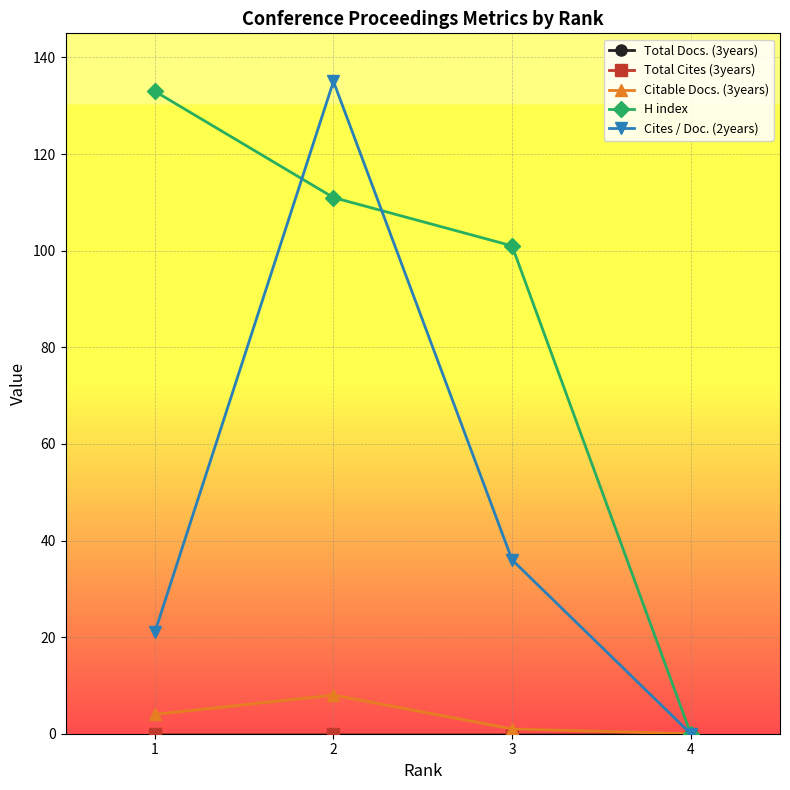

True or false: Total Cites (3years) and Cites / Doc. (2years) intersect in this chart.

False